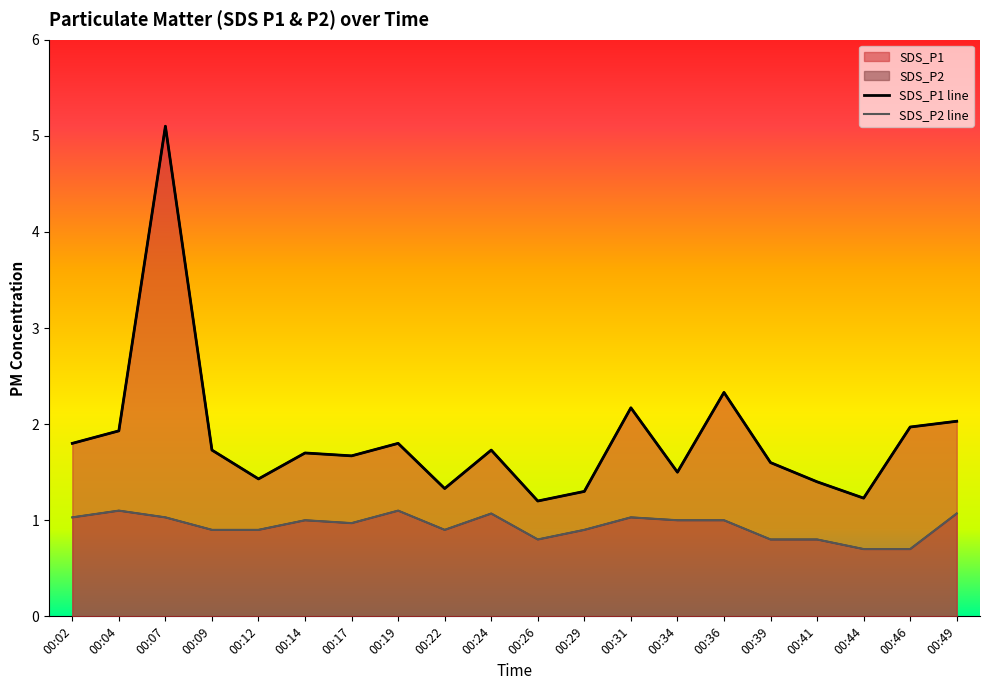

True or false: SDS_P1 has a value of 1.7 at 00:24.

True